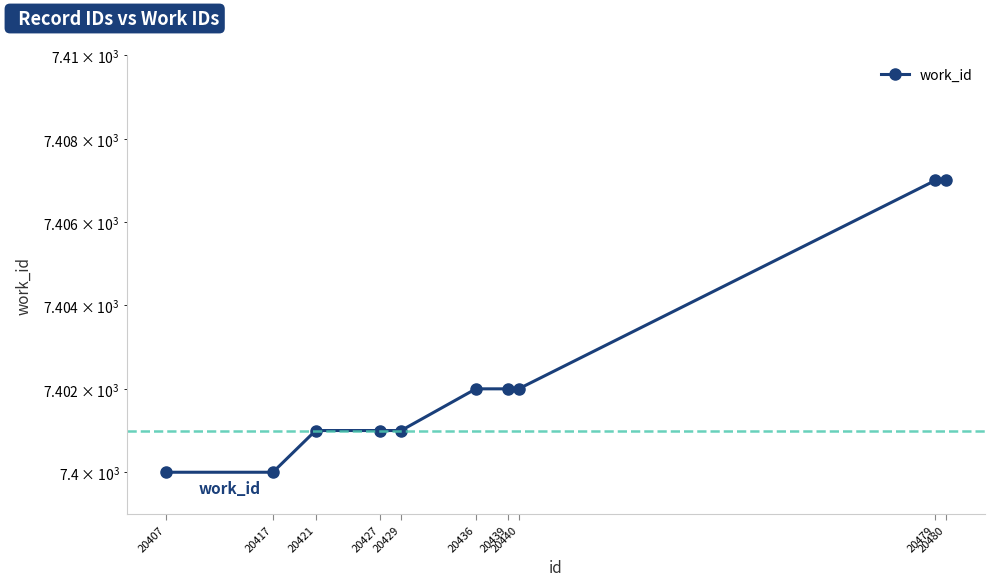

Where is the data nearest to the value 7403?

20436